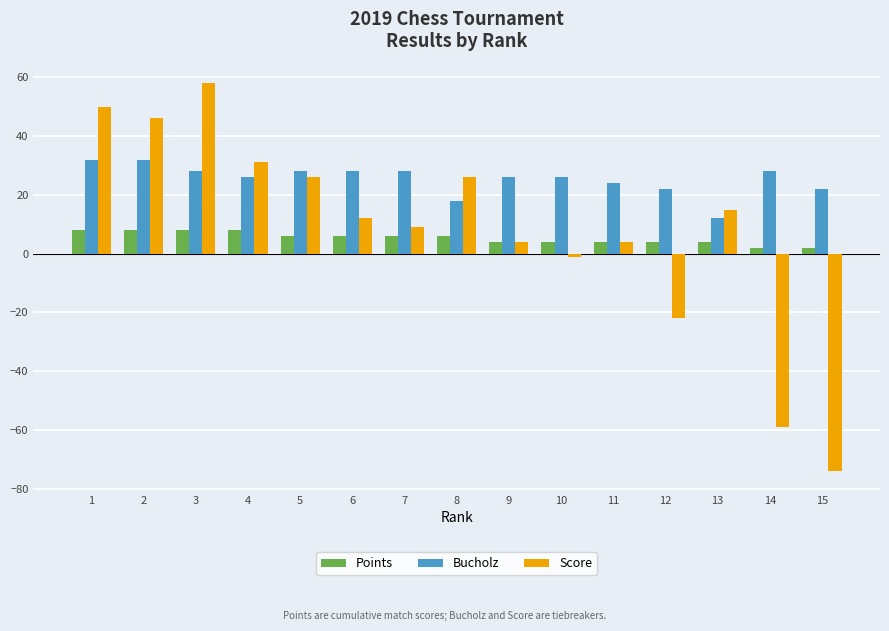

At which category does the chart reach its peak across all series?

3